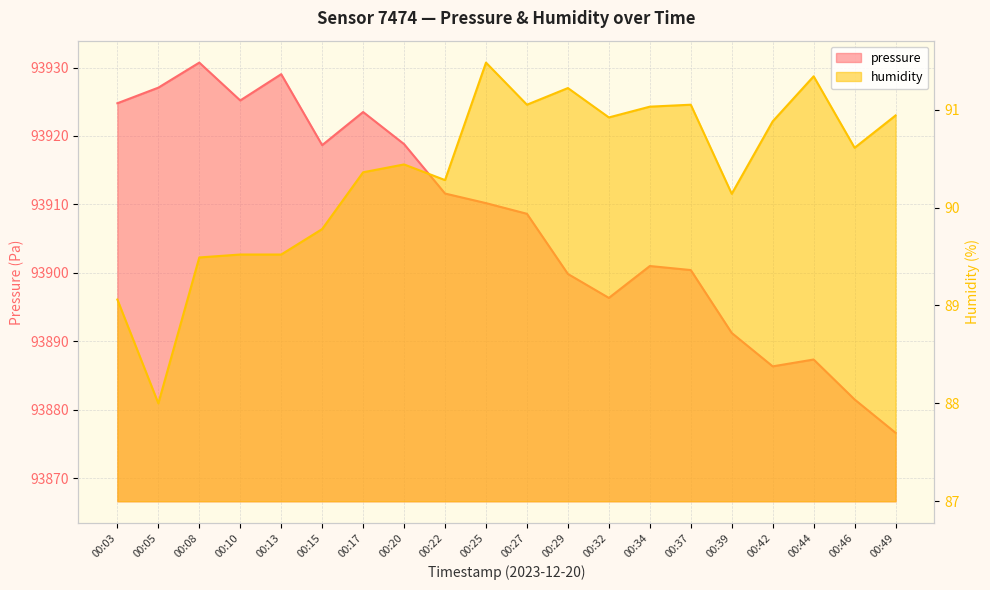

The pressure series shows 130418.1 at 00:42. True or false?

False